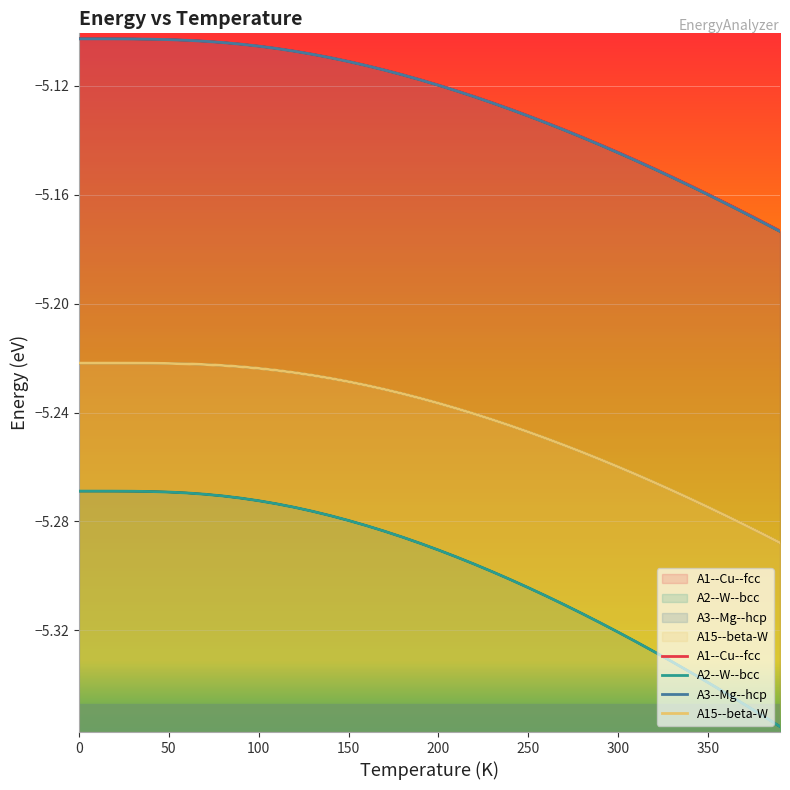

True or false: A15--beta-W and A2--W--bcc intersect in this chart.

False